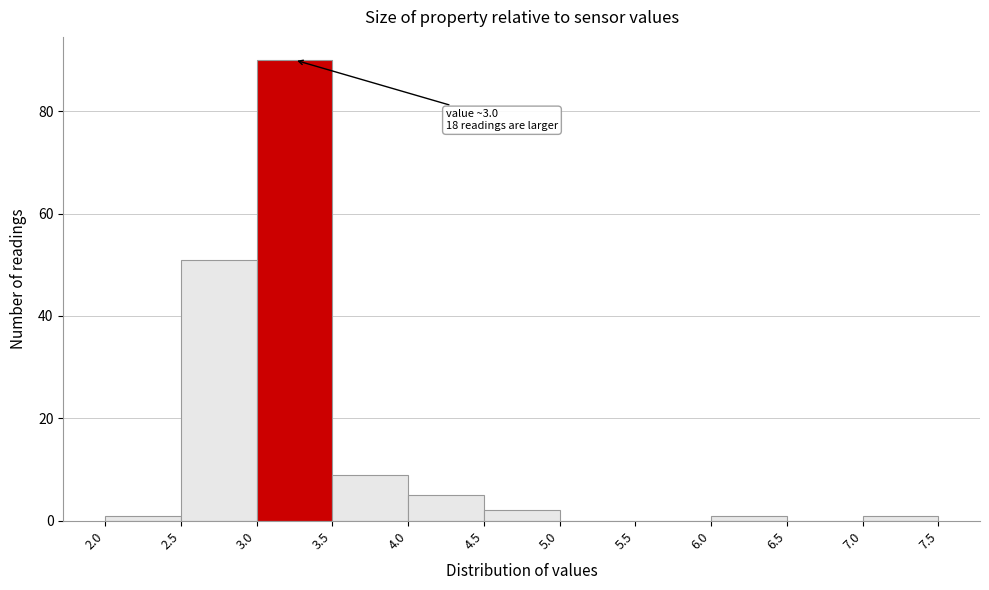

Which range on the x-axis has the tallest bar?

3.0 to 3.5